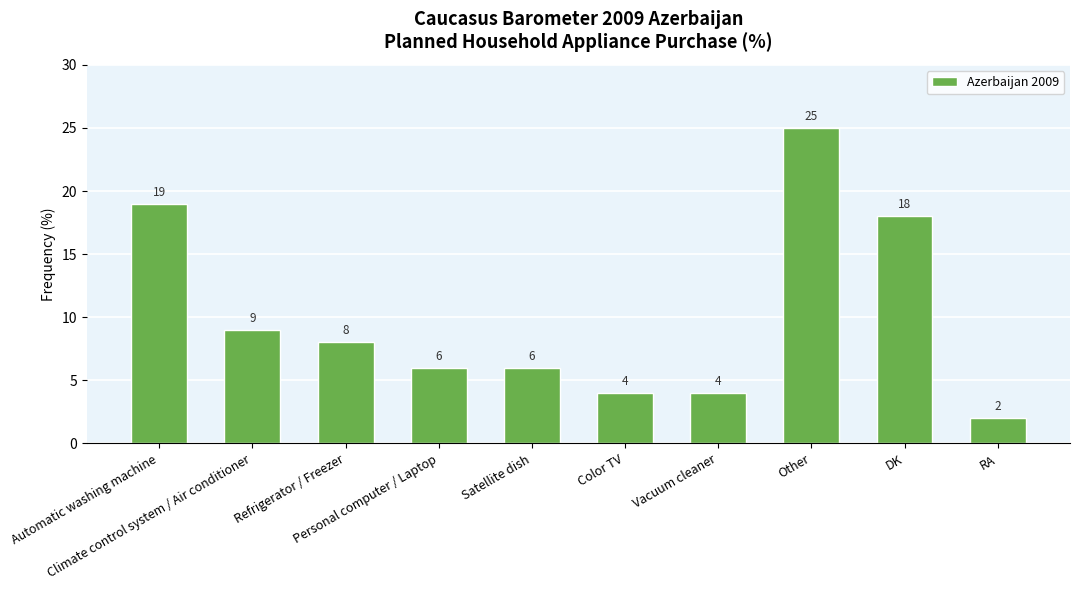

At which category does the chart reach its minimum across all series?

RA